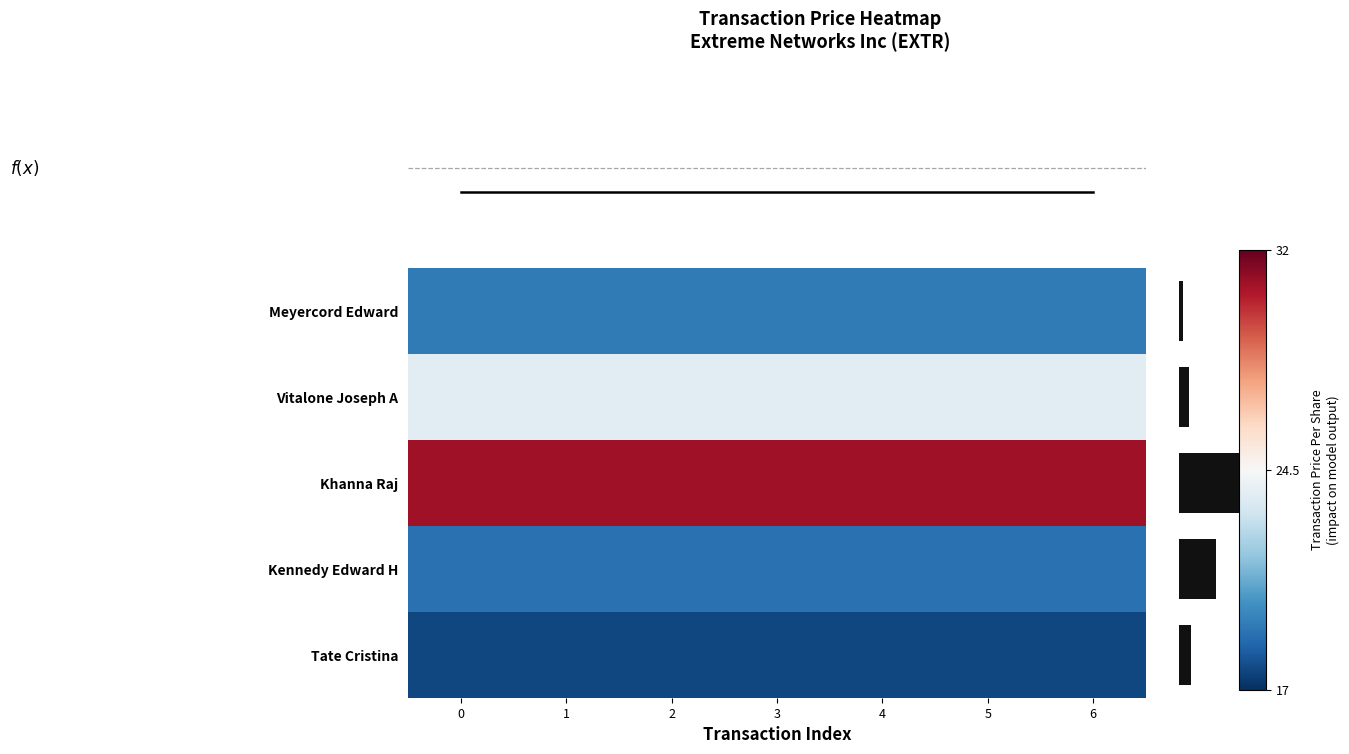

Is it true that Vitalone Joseph A equals 23.7 at 3?

True